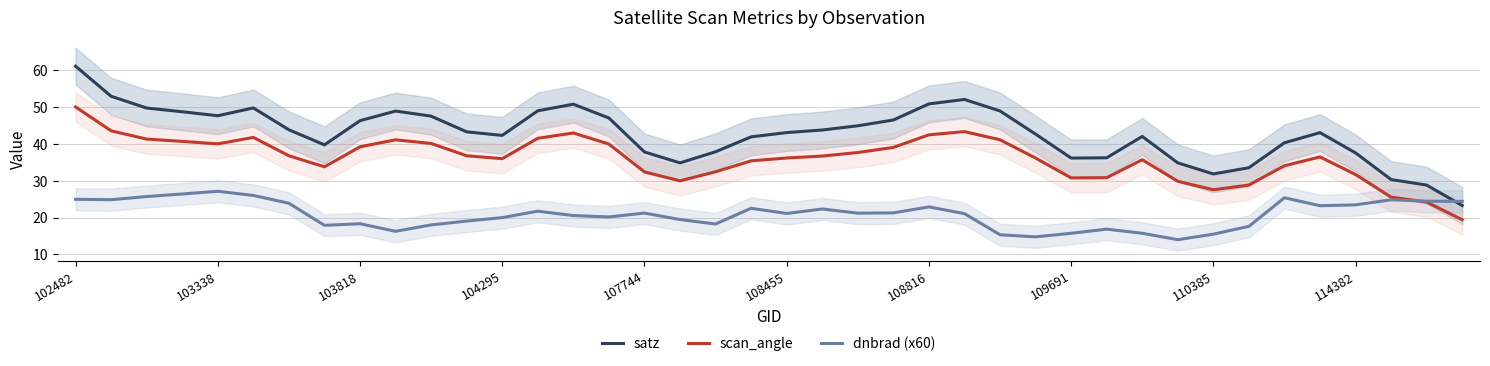

Reading right to left, extract all data points from this chart.

satz: 23.3	28.8	30.3	37.6	43.1	40.3	33.6	31.9	34.9	42.1	36.3	36.2	42.7	49.0	52.1	50.9	46.5	45.0	43.8	43.1	41.9	37.9	34.9	37.8	47.1	50.8	49.0	42.3	43.3	47.6	49.0	46.3	39.8	43.9	49.8	47.7	48.8	49.8	53.0	61.2
scan_angle: 19.4	24.2	25.6	31.7	36.5	34.1	28.9	27.6	29.9	35.7	30.8	30.8	36.2	41.2	43.4	42.5	39.1	37.7	36.7	36.2	35.4	32.5	30.0	32.4	40.0	43.0	41.6	36.0	36.8	40.2	41.1	39.2	33.8	36.8	41.8	40.0	40.7	41.3	43.6	50.1
dnbrad (x60): 24.4	24.5	24.8	23.5	23.2	25.4	17.6	15.5	14.0	15.8	16.9	15.7	14.8	15.4	21.1	22.9	21.3	21.2	22.4	21.1	22.5	18.3	19.5	21.2	20.2	20.6	21.8	20.0	19.1	18.0	16.3	18.3	17.9	23.9	26.0	27.2	26.4	25.7	24.9	25.0